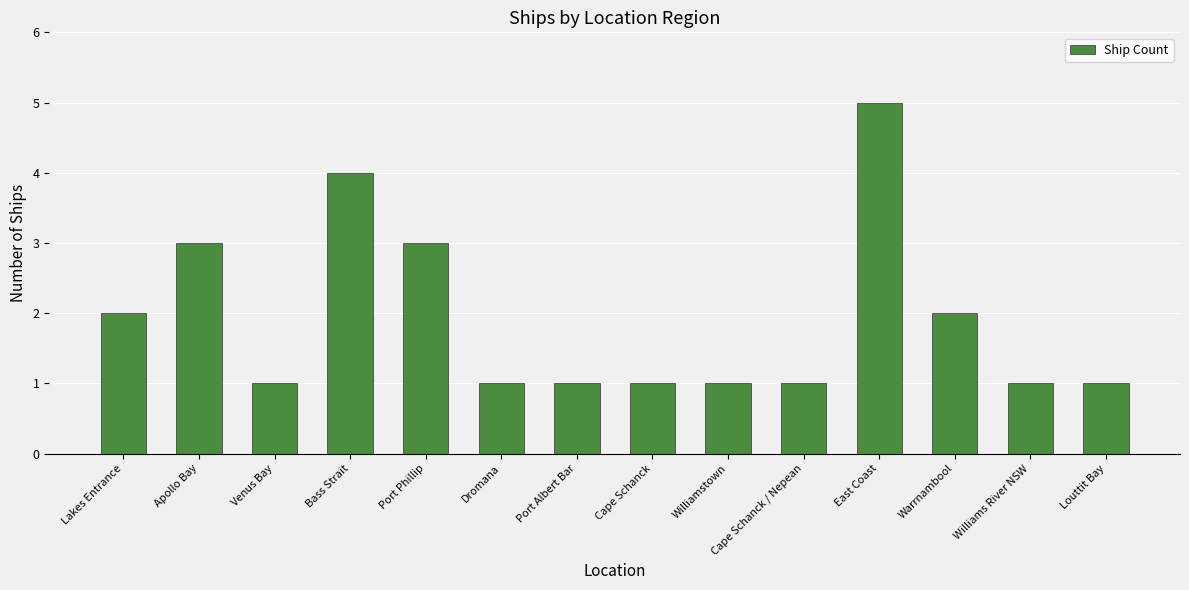

What is the difference between the maximum and second lowest values?

4